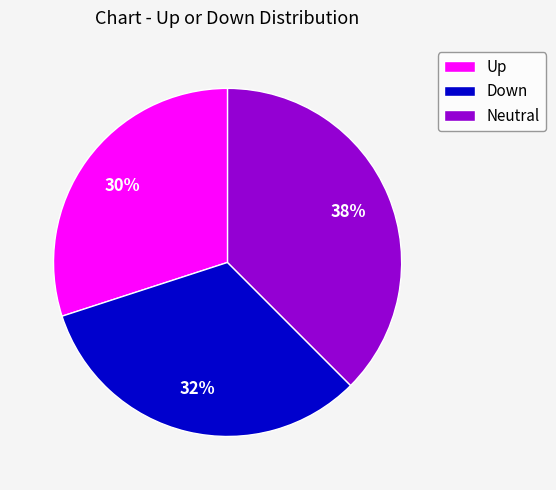

Do Neutral and Up together represent more than half of the pie?

Yes